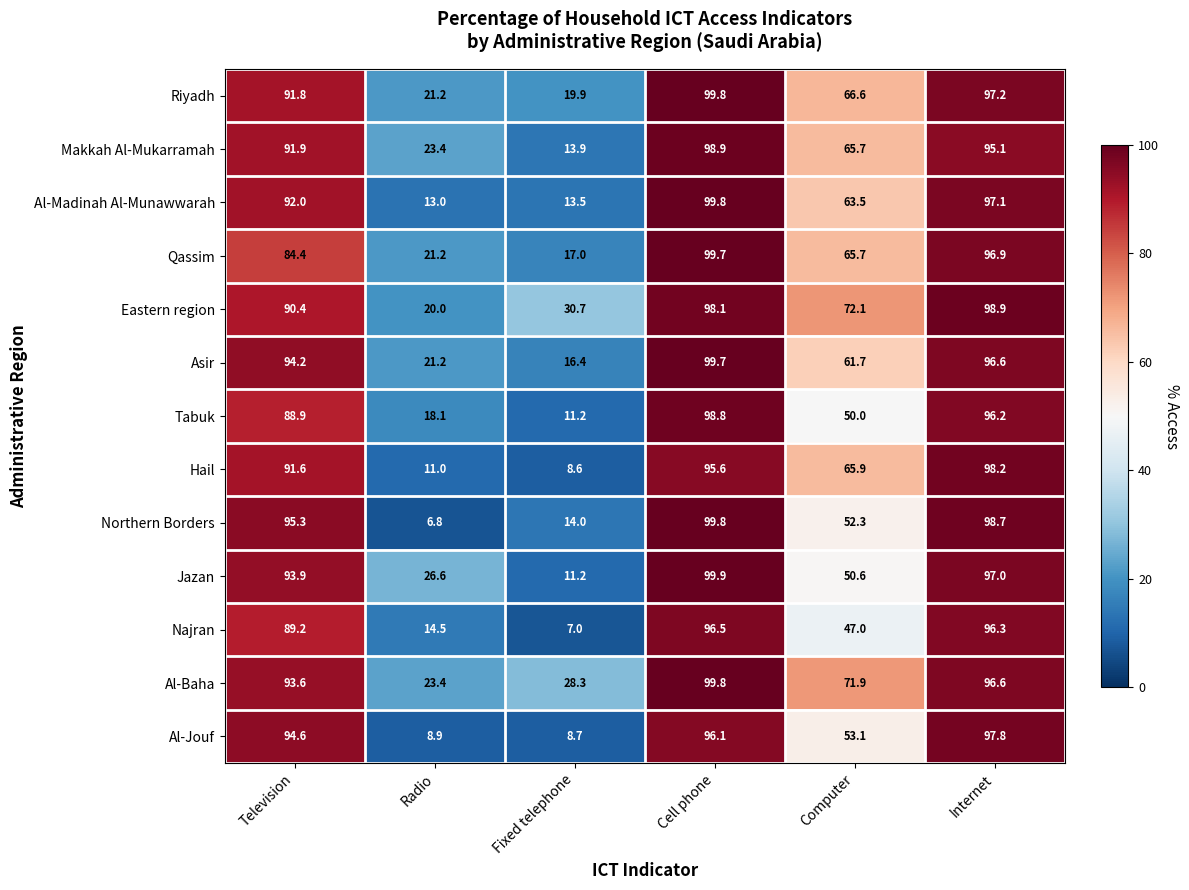

Which series has the widest spread of values?

Northern Borders